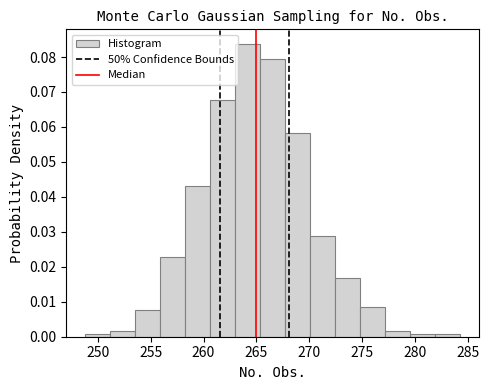

How tall is the bar that spans 258.5 to 260.5 on the x-axis? Neither the bar edges nor the heights are printed on the chart, so give them approximately, as read against the axes.

0.043